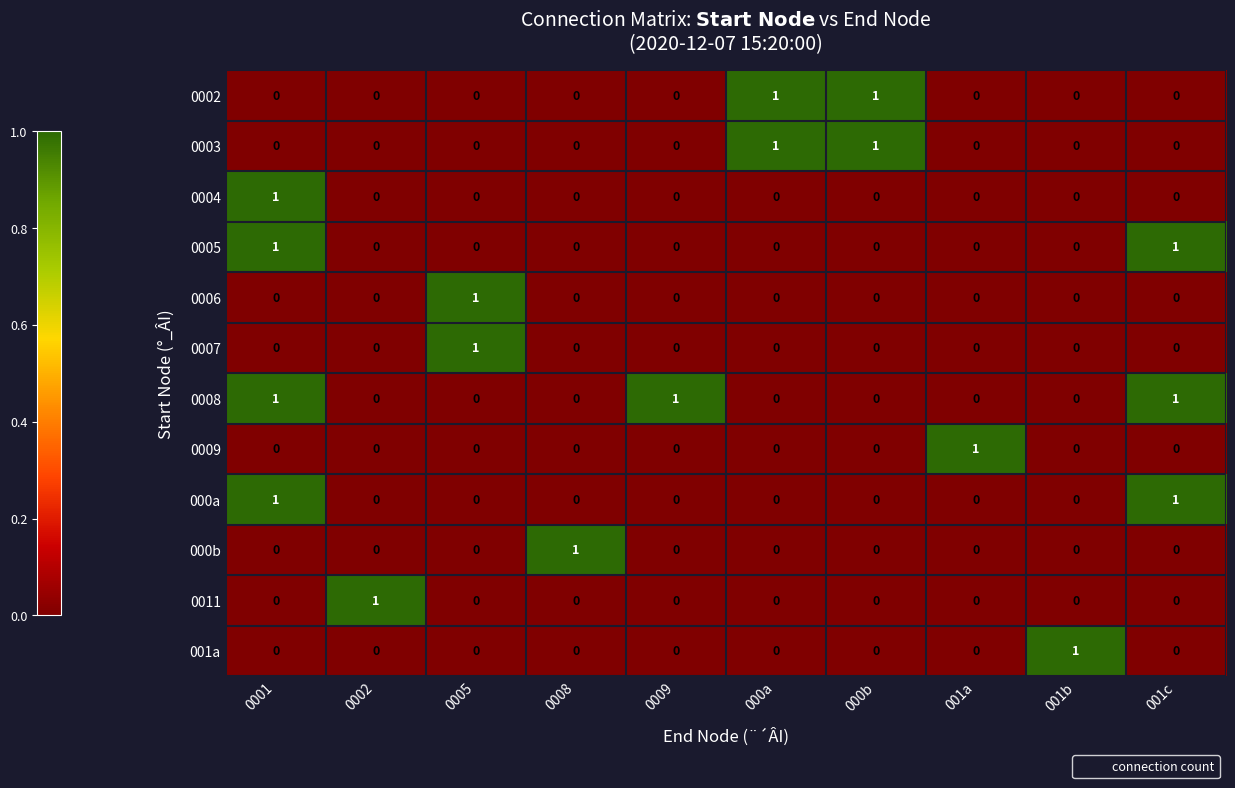

How many data points does each series have?

10